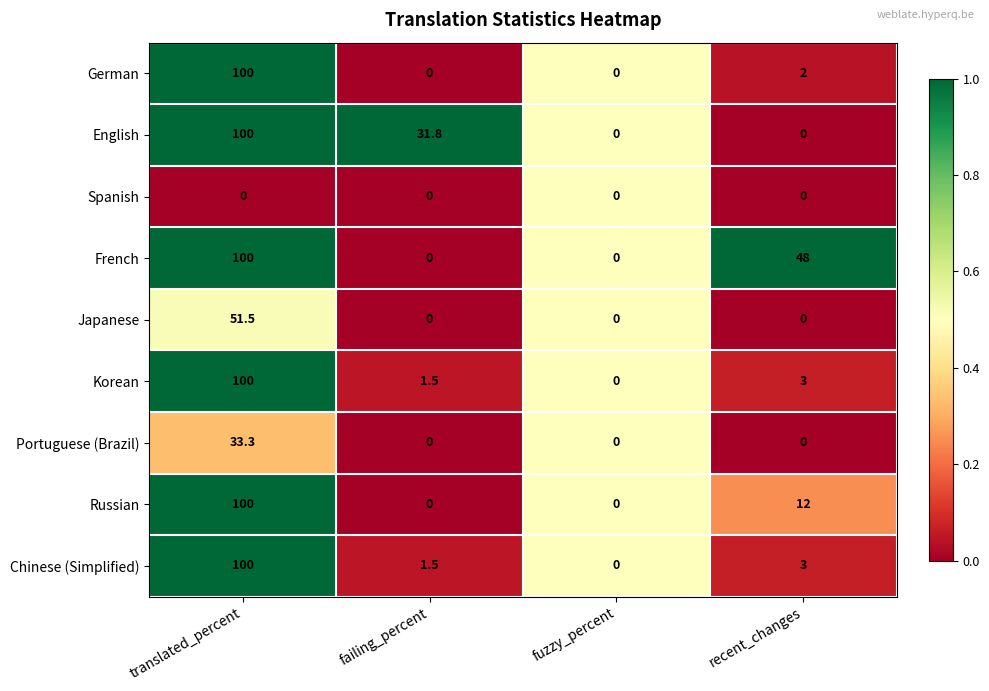

What is the average value of the Portuguese (Brazil) series?

8.3